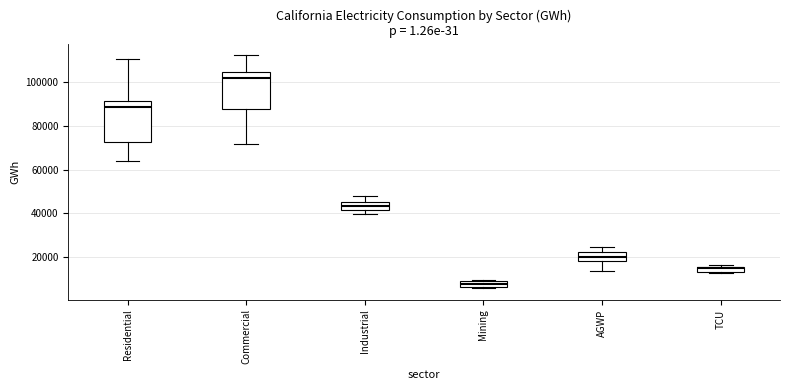

Where is the upper edge of the box for Mining on the y-axis? The values are not printed on the chart, so give them approximately, as read against the axis.

8000